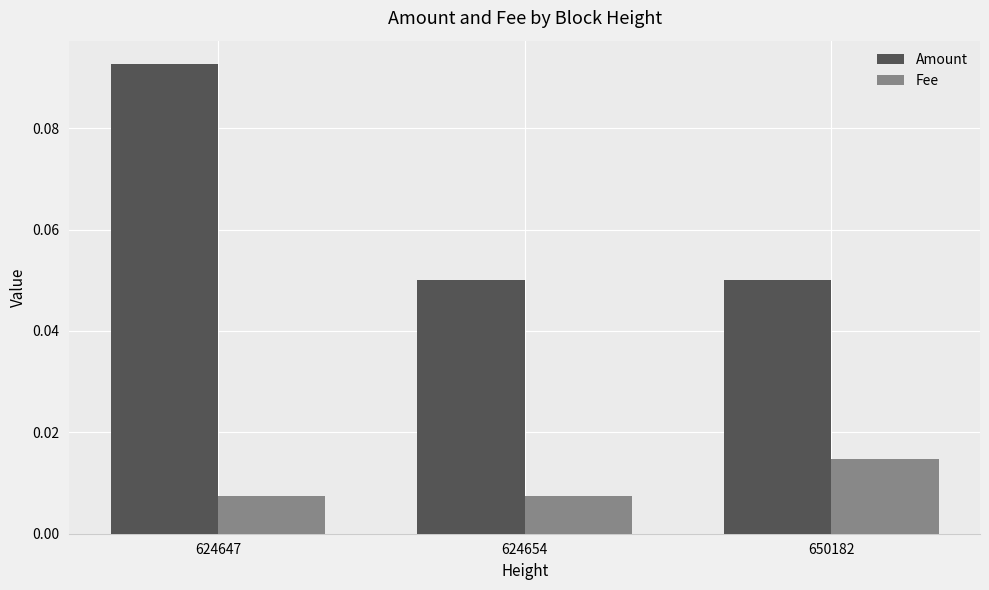

Count the Amount values in the range 0 to 1.

3